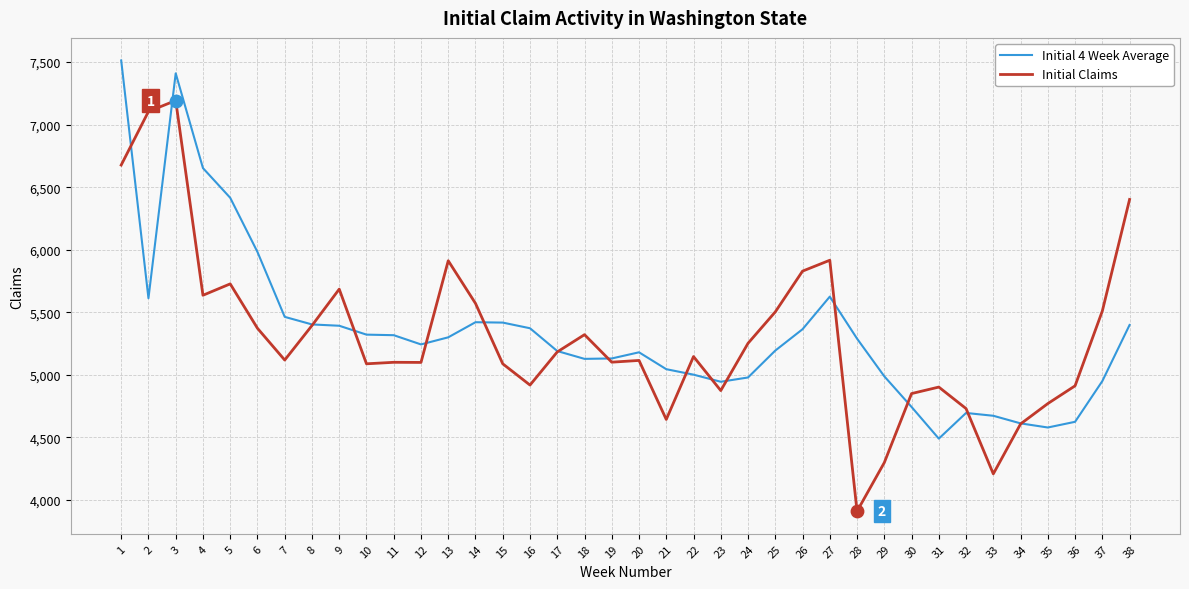

What are all the series names shown in the legend?

Initial 4 Week Average, Initial Claims